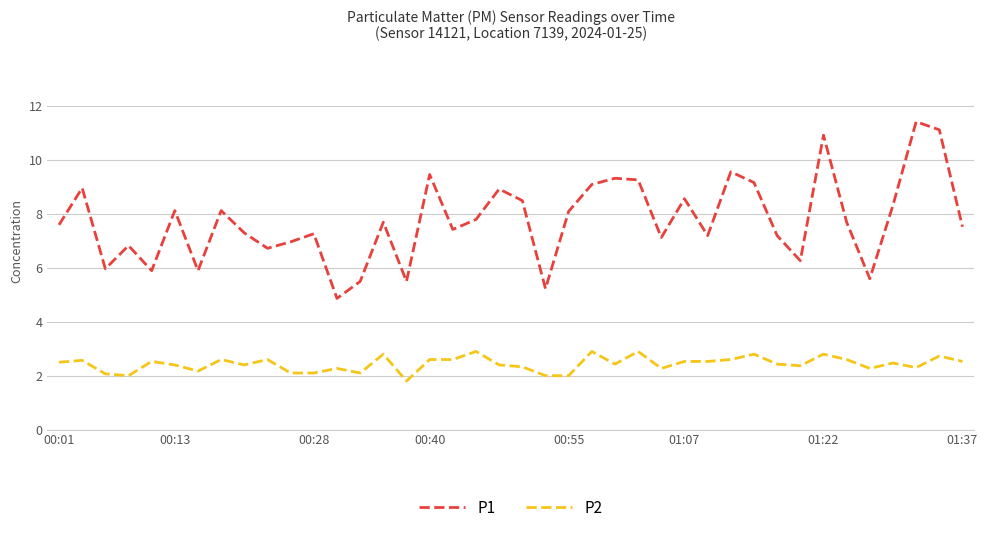

List the series in order of their overall mean, highest first.

P1, P2